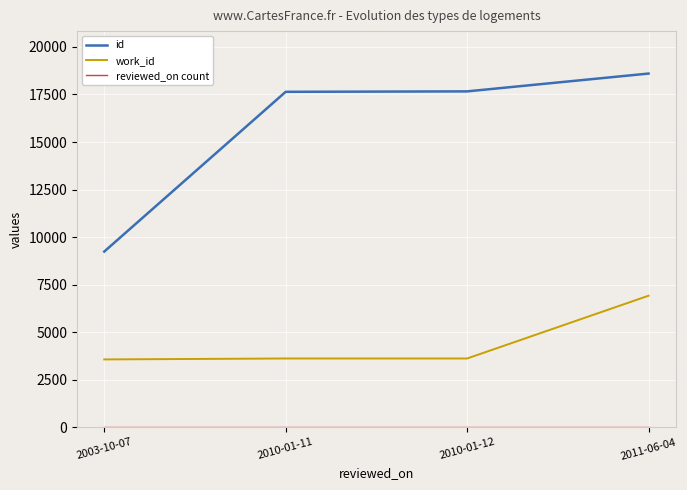

What is the total value across all series at 2010-01-11?

21257